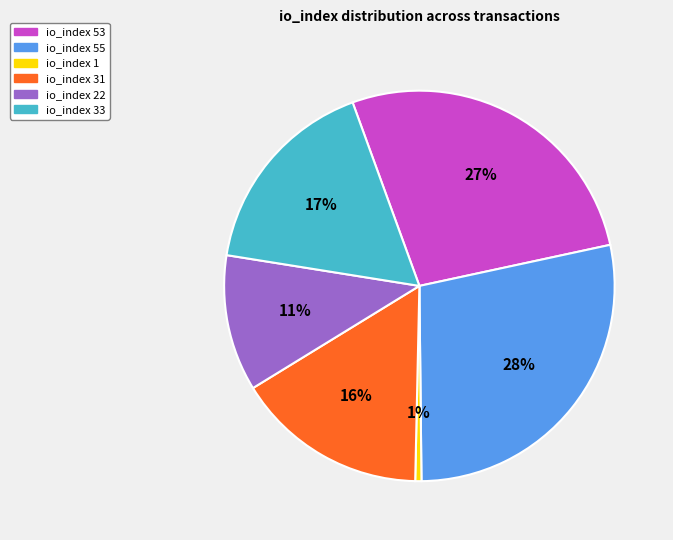

Which has a higher value, io_index 53 or io_index 55?

io_index 55